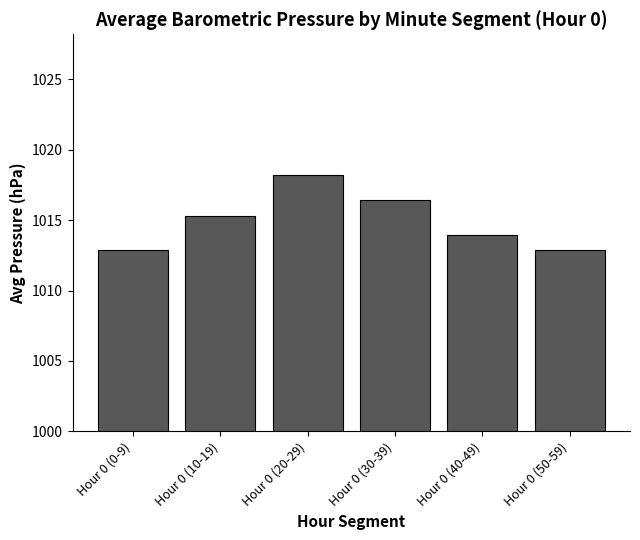

Reading left to right, extract all data points from this chart.

1012.9	1015.3	1018.2	1016.5	1014.0	1012.9